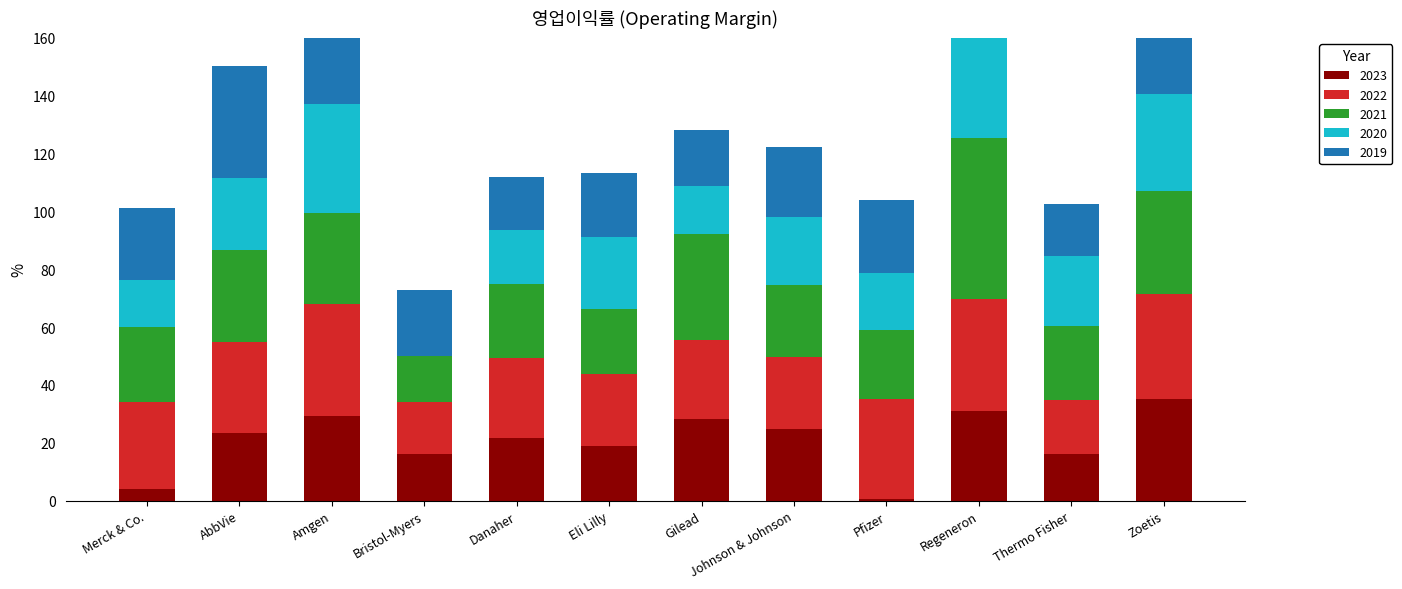

What position from the right is Merck & Co.?

12